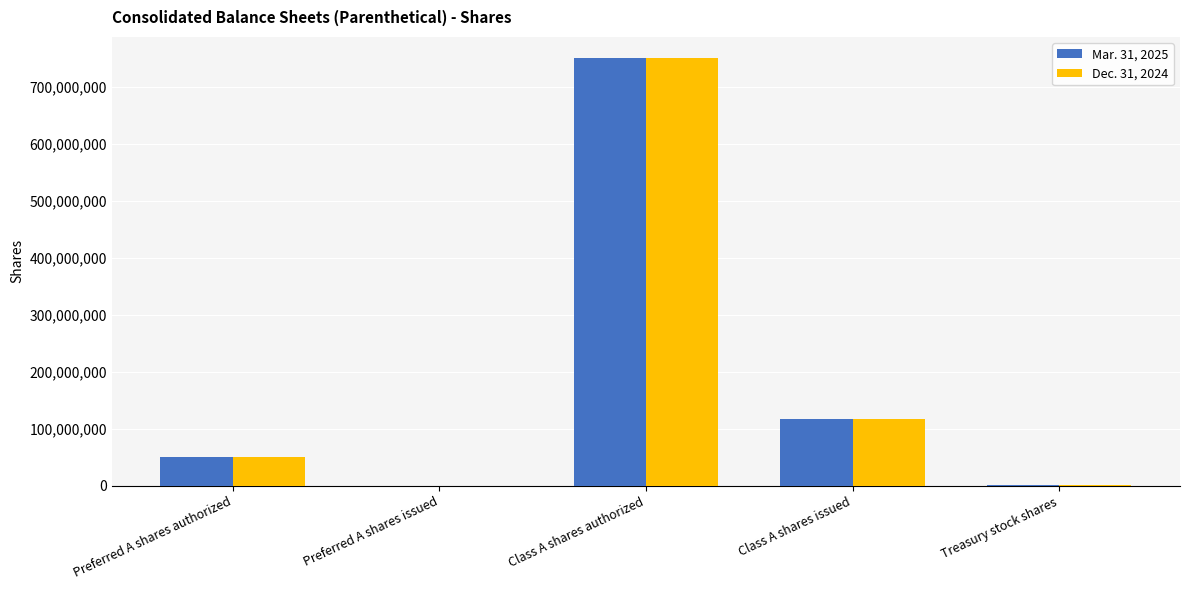

What are all the series names shown in the legend?

Mar. 31, 2025, Dec. 31, 2024